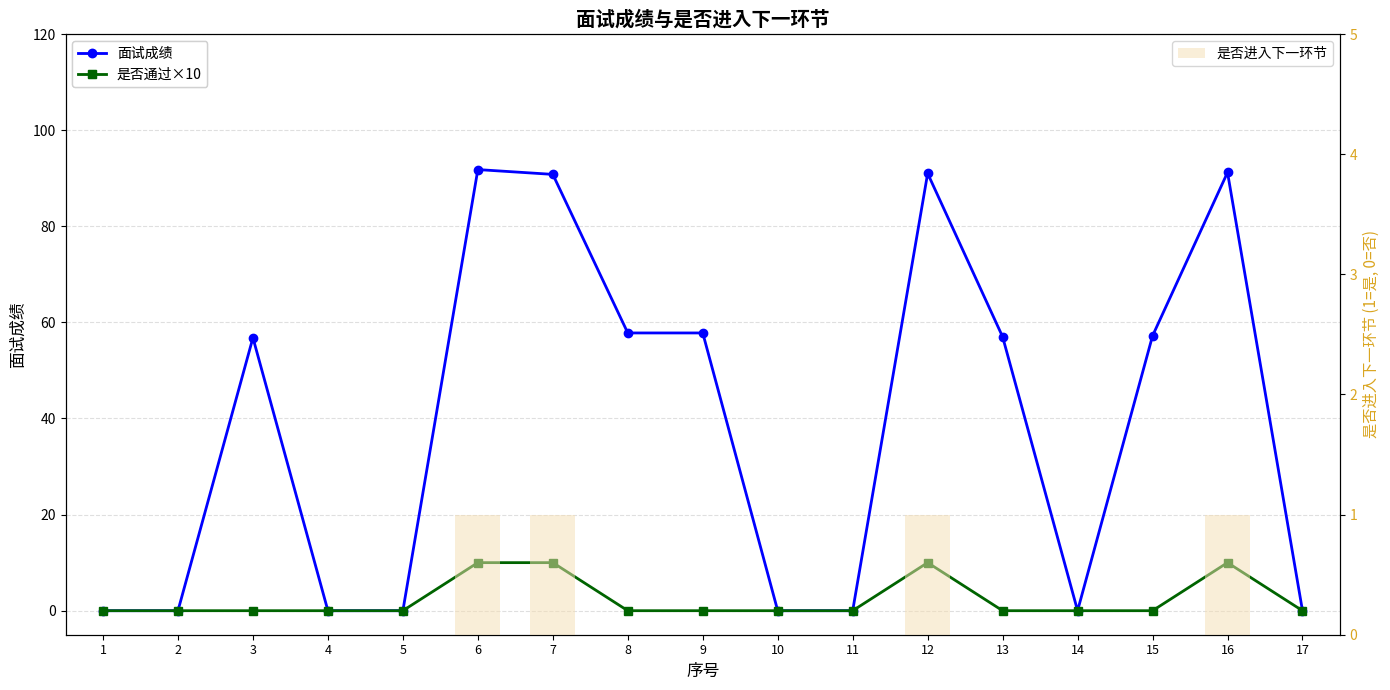

How many groups of bars are there?

17